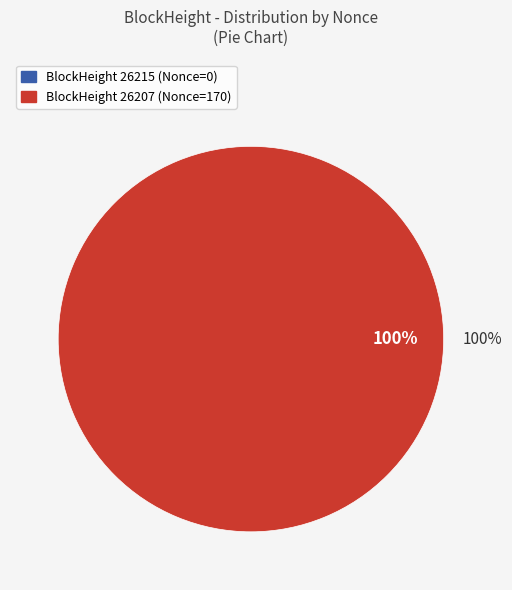

The 26207 slice represents 99% of the pie. True or false?

False